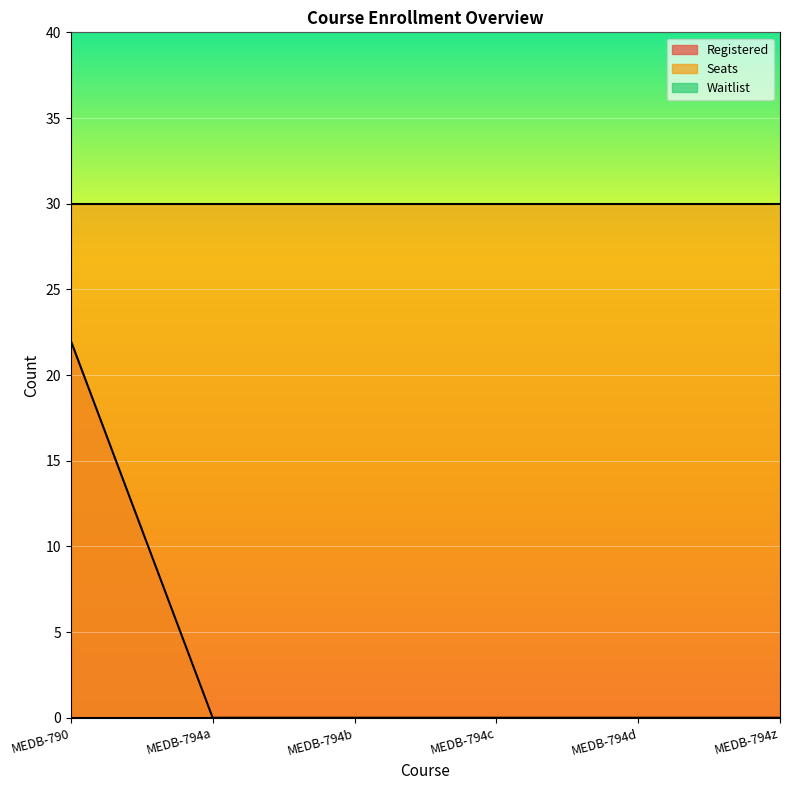

Which series has the largest total across all categories?

Seats